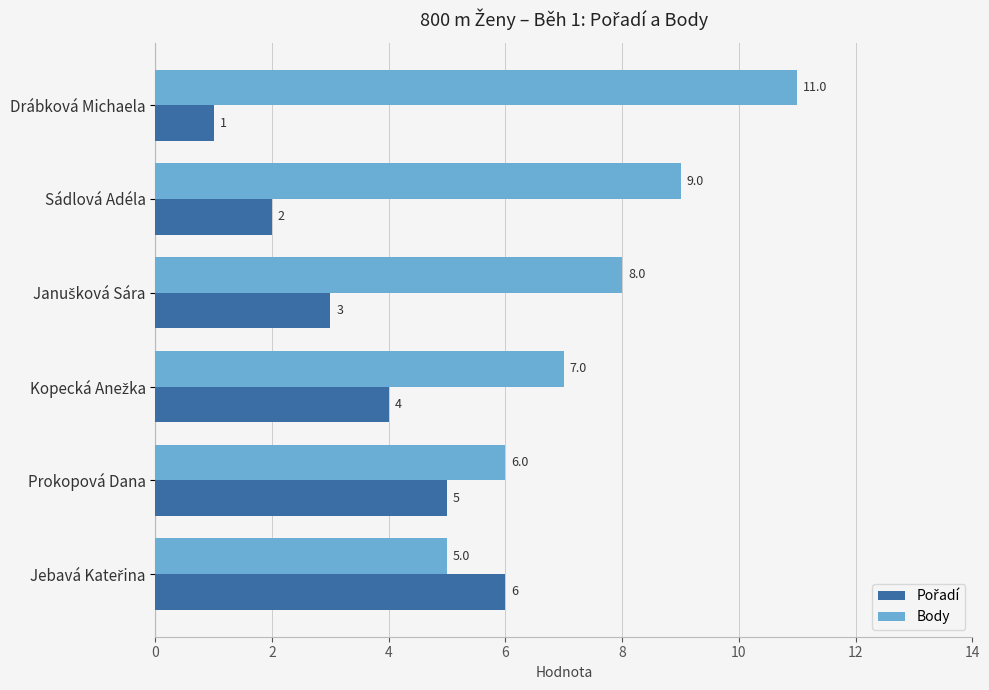

At which category is the sum across all series the highest?

Drábková Michaela